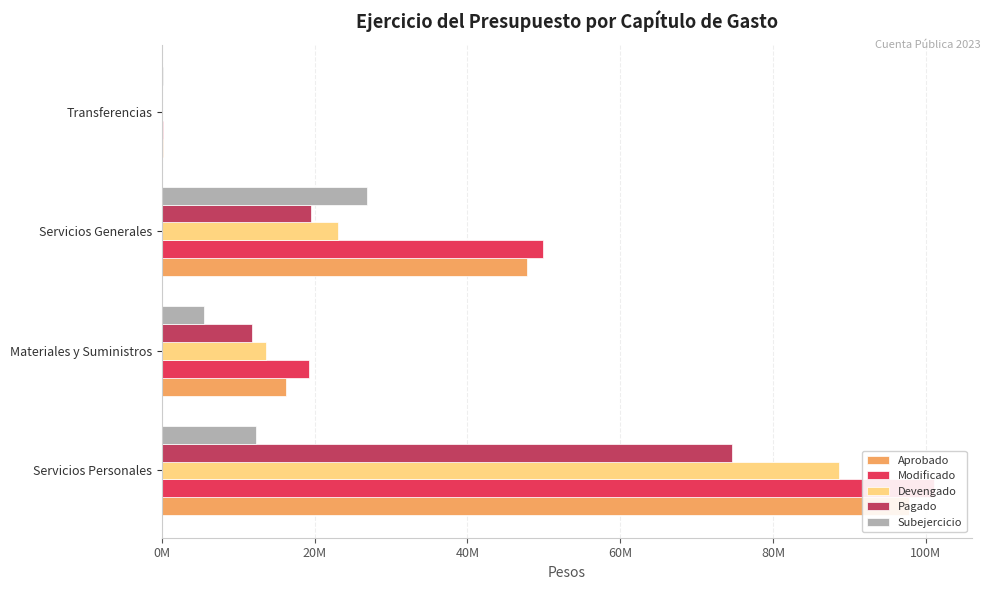

Is it true that Devengado equals 20103279 at Materiales y Suministros?

False